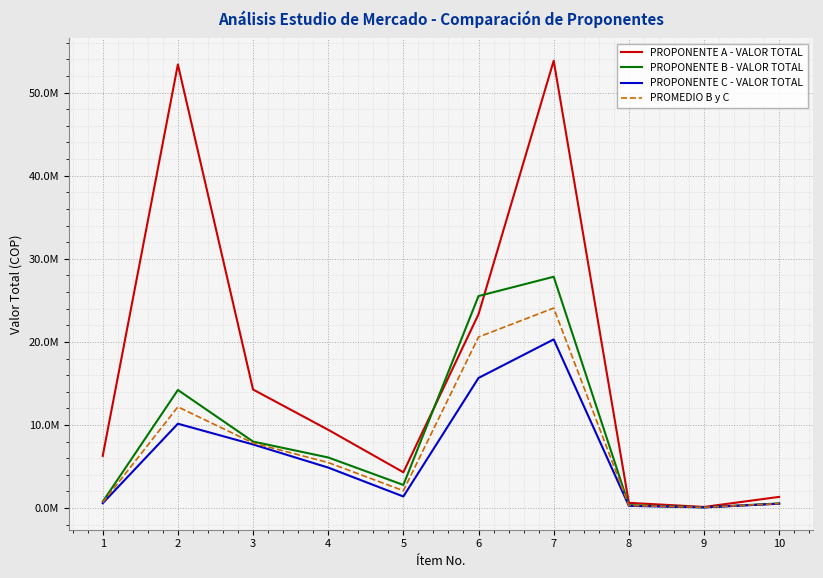

True or false: PROPONENTE A - VALOR TOTAL and PROMEDIO B y C intersect in this chart.

False